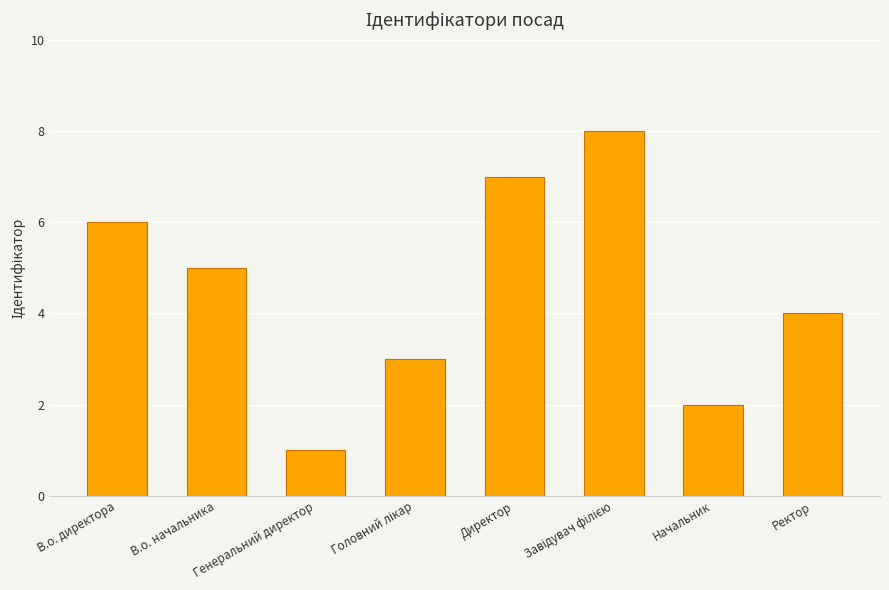

Is it true that the value at Ректор is 4?

True